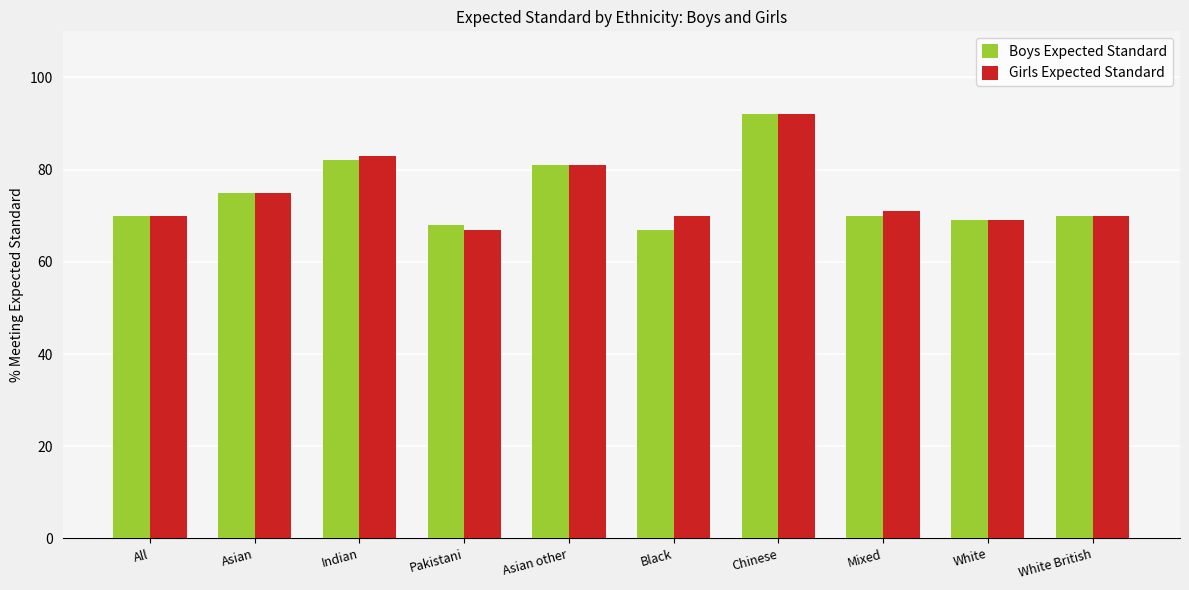

Which category has the lowest value in the Girls Expected Standard series?

Pakistani